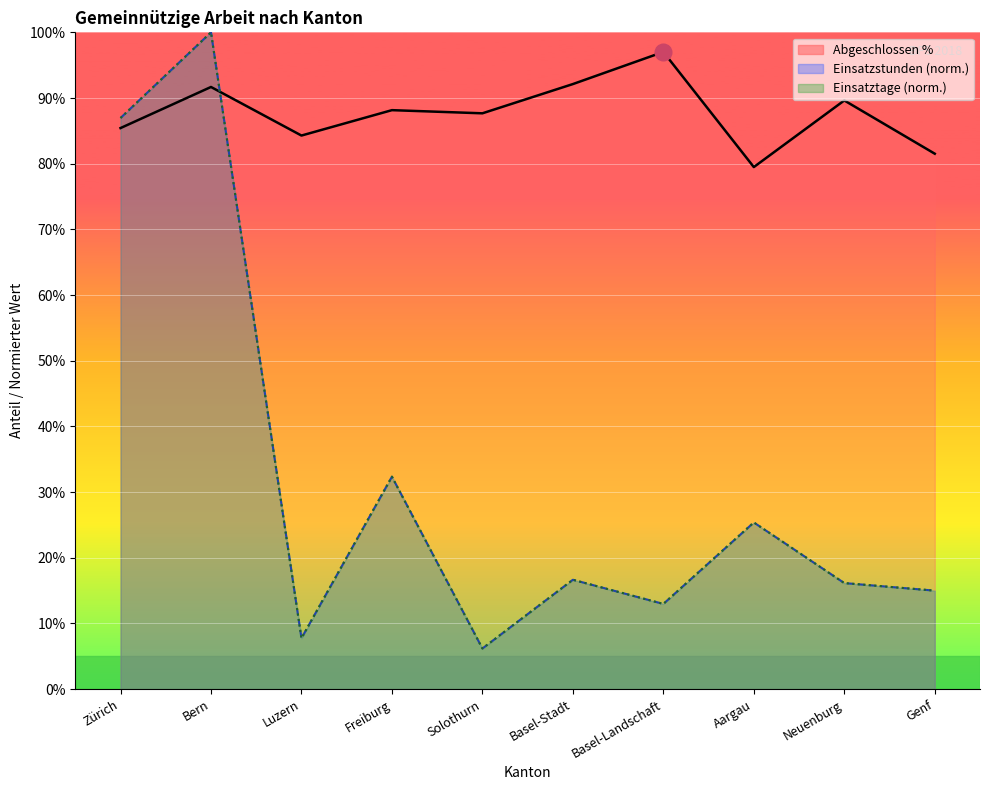

True or false: Einsatztage and Einsatzstunden cross at least once.

True